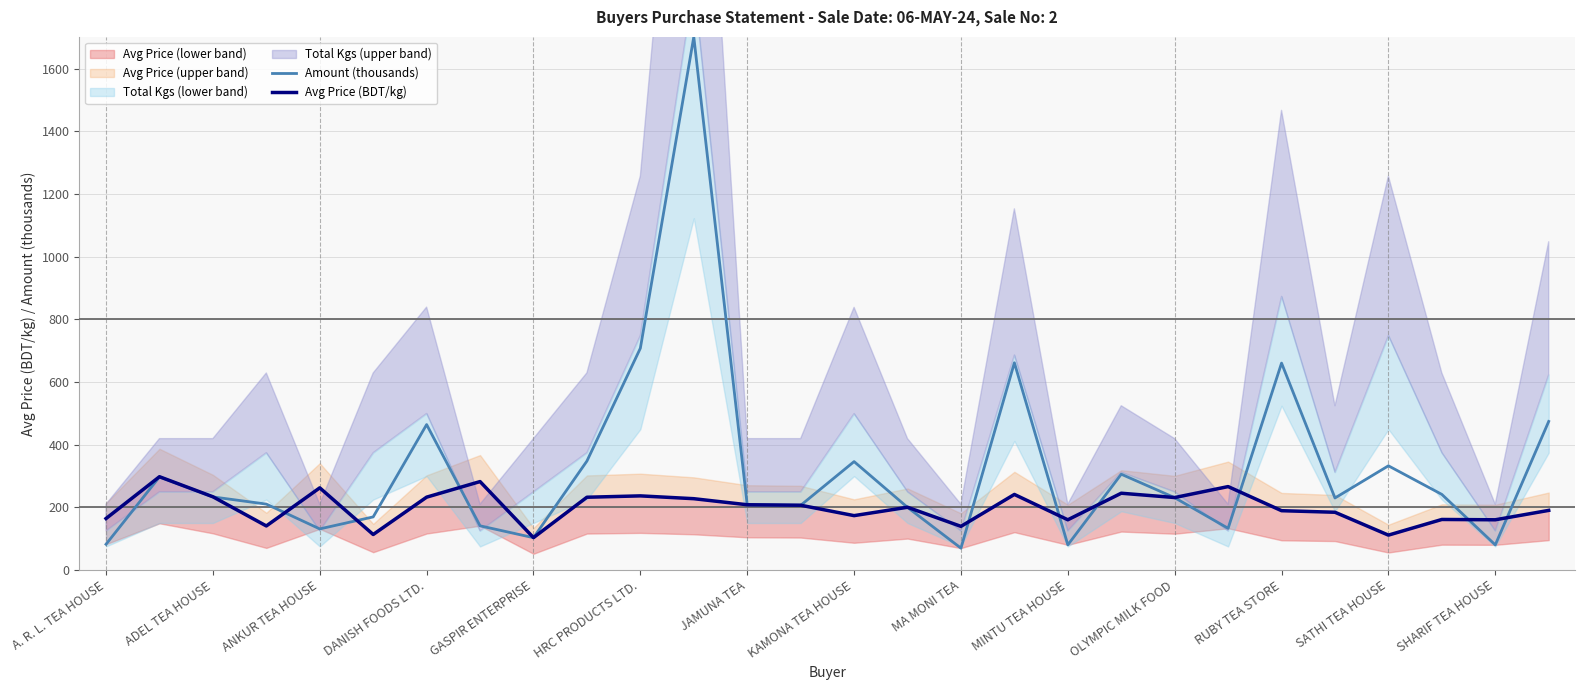

How many data points in Avg Price (BDT/kg) are above 206?

14